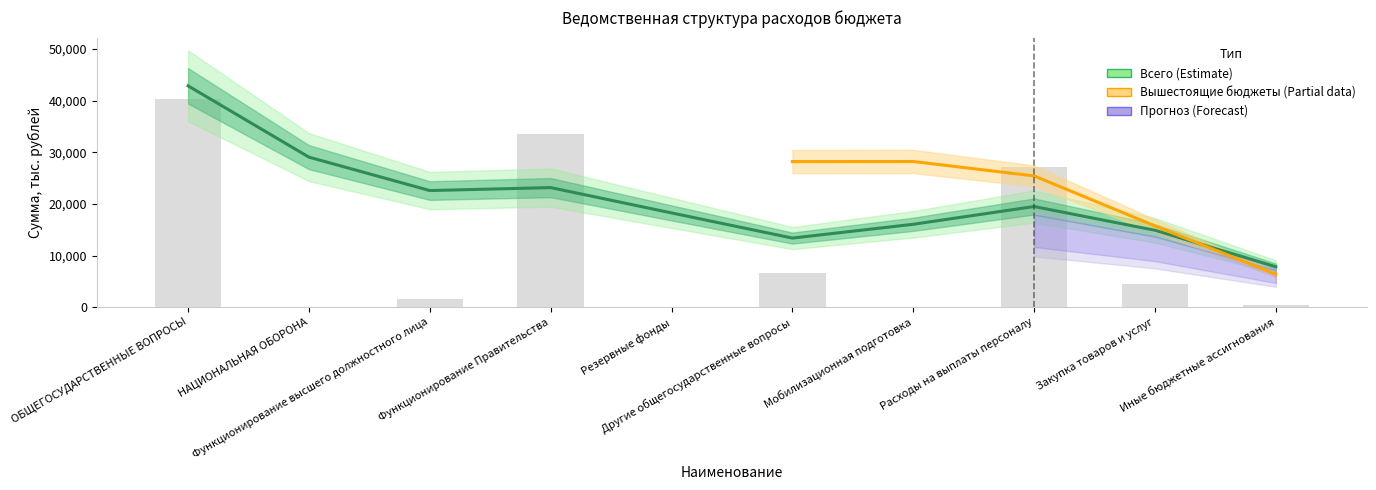

Where is the data nearest to the value 20177?

Расходы на выплаты персоналу